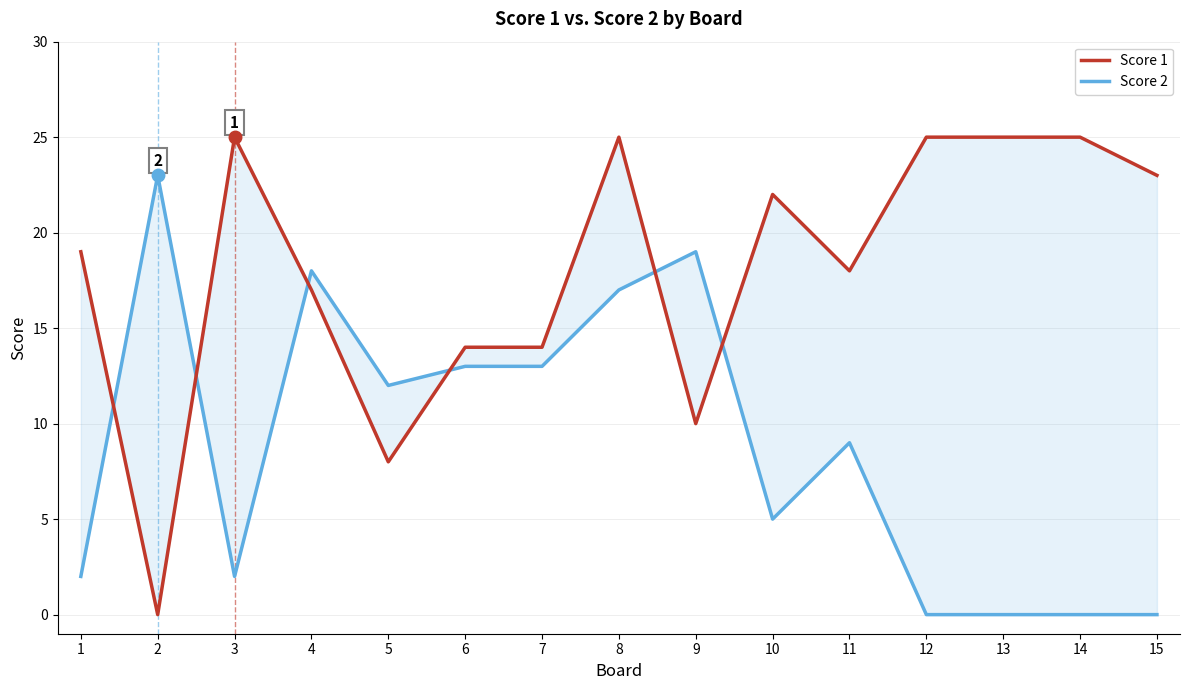

The value of Score 1 at 15 is 23. True or false?

True